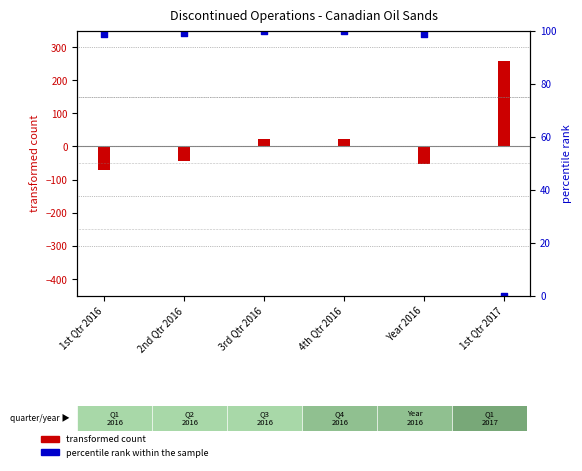

Which series contains the lowest Y value?

transformed count